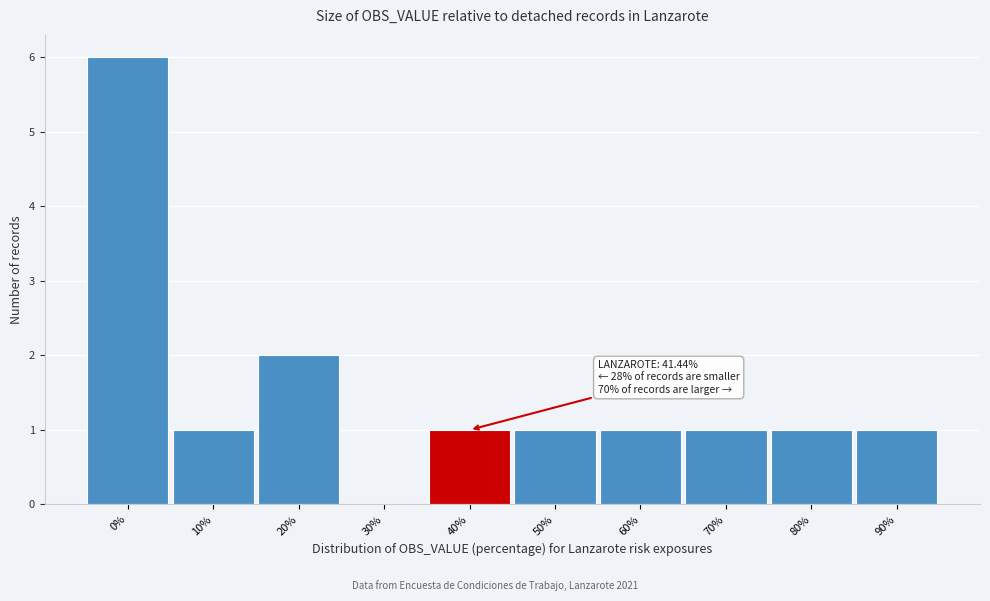

Reading left to right, extract all data points from this chart.

0%=6	10%=1	20%=2	30%=0	40%=1	50%=1	60%=1	70%=1	80%=1	90%=1